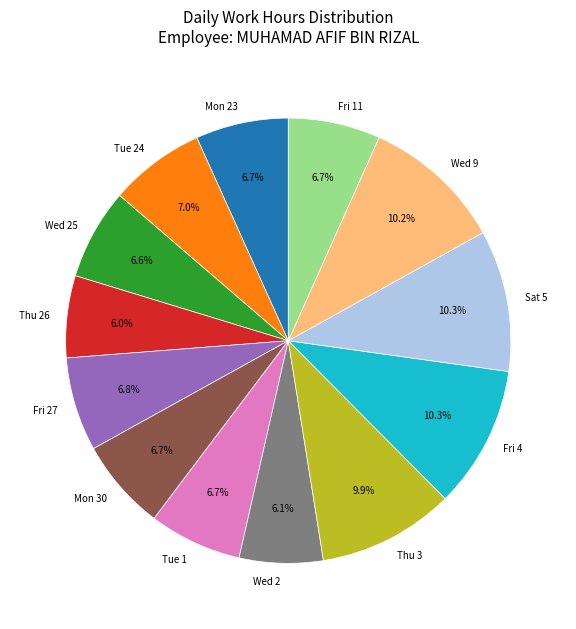

Which has a higher value, Fri 27 or Thu 26?

Fri 27